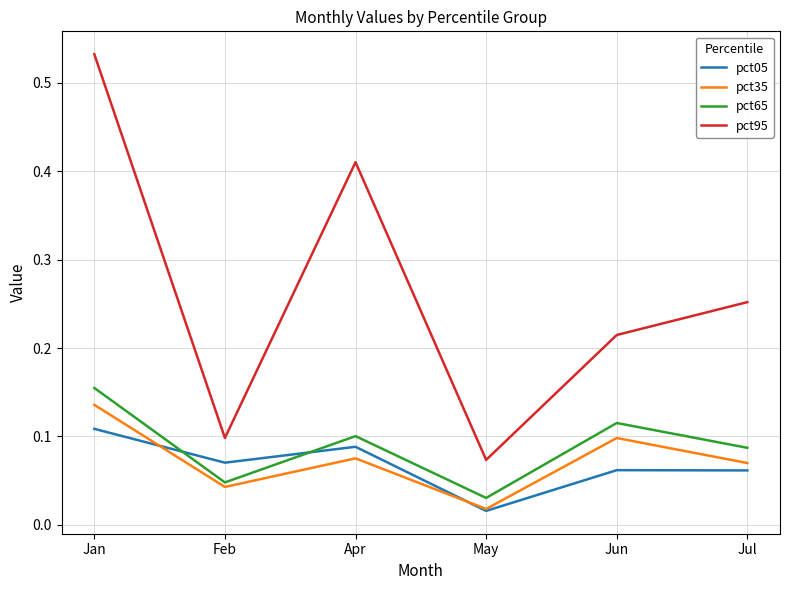

Which series has the widest spread of values?

pct95